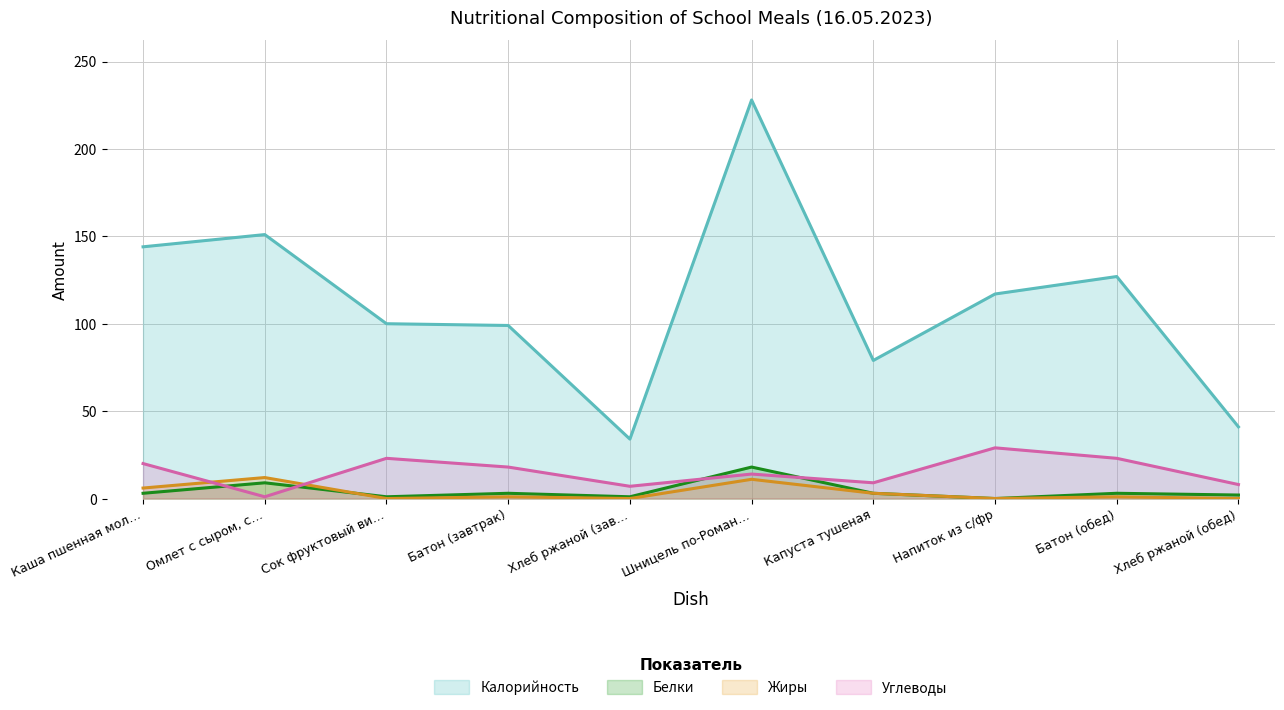

At which category does the chart reach its peak across all series?

Шницель по-Роман…